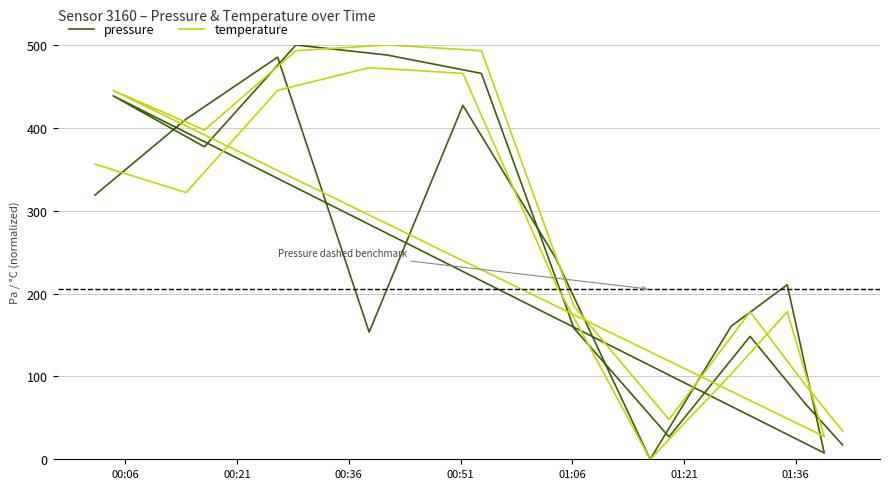

Which series ends up on top after the final intersection of temperature and pressure?

temperature